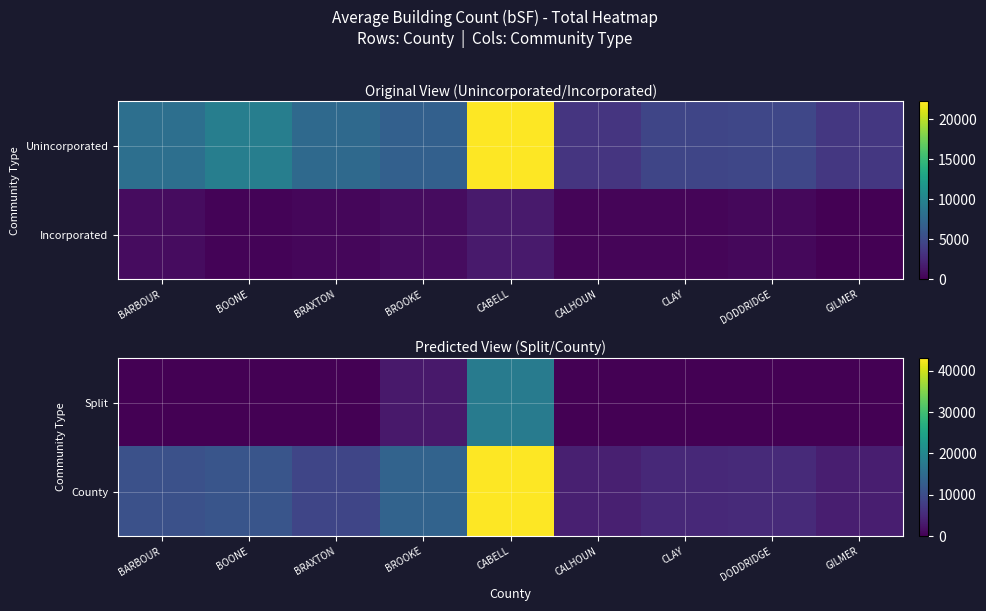

The County series shows 72005.9 at CABELL. True or false?

False